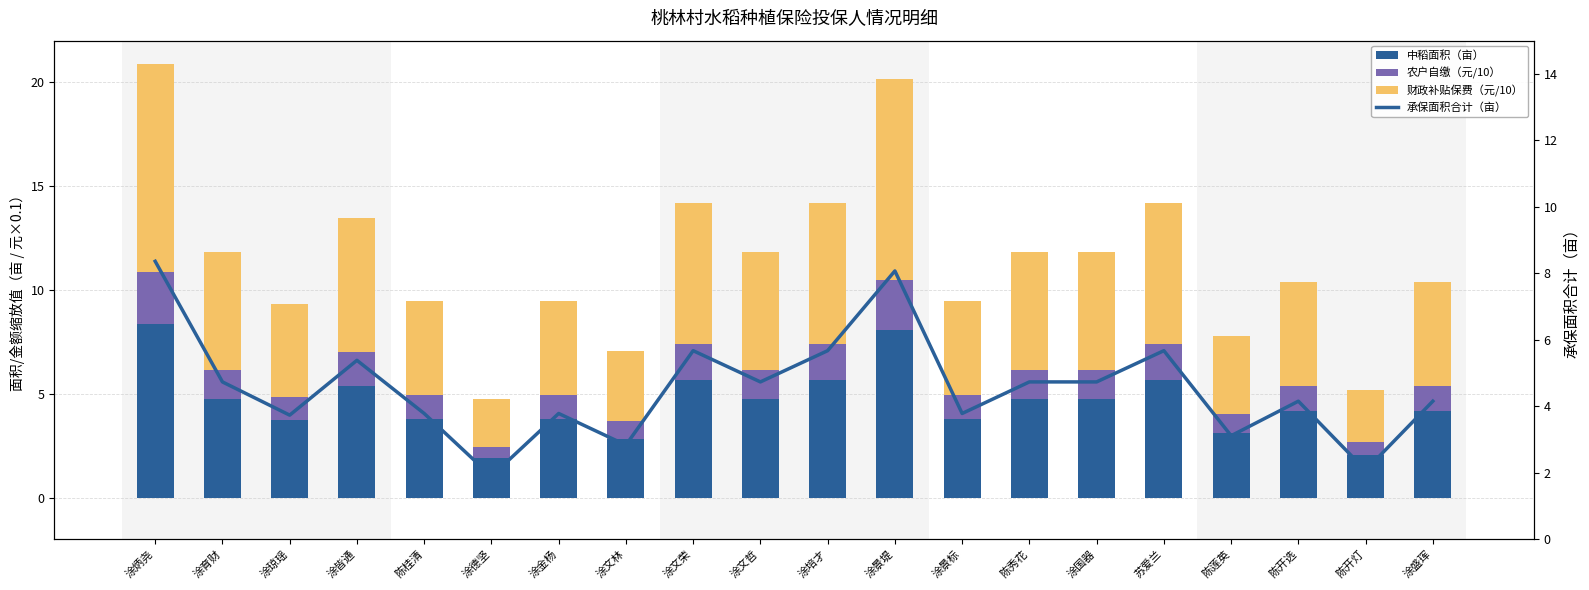

At which label does 农户自缴（元/10） first exceed 1?

涂炳尧